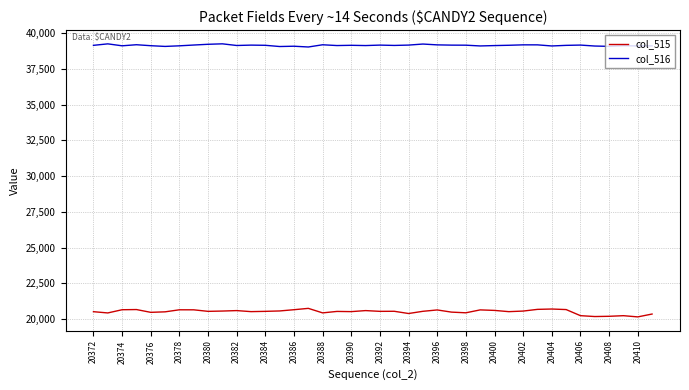

Which series has the largest total across all categories?

col_516